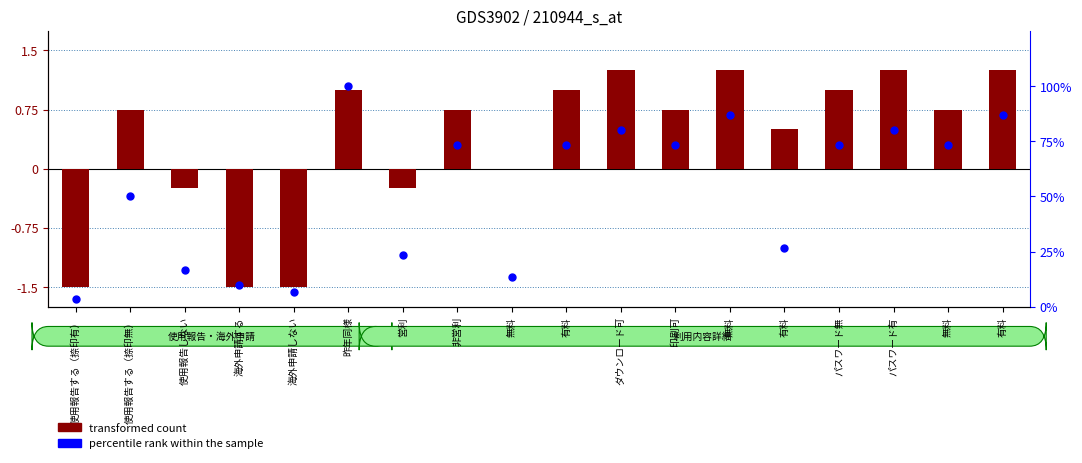

Which series has the widest spread of Y values?

percentile rank within the sample